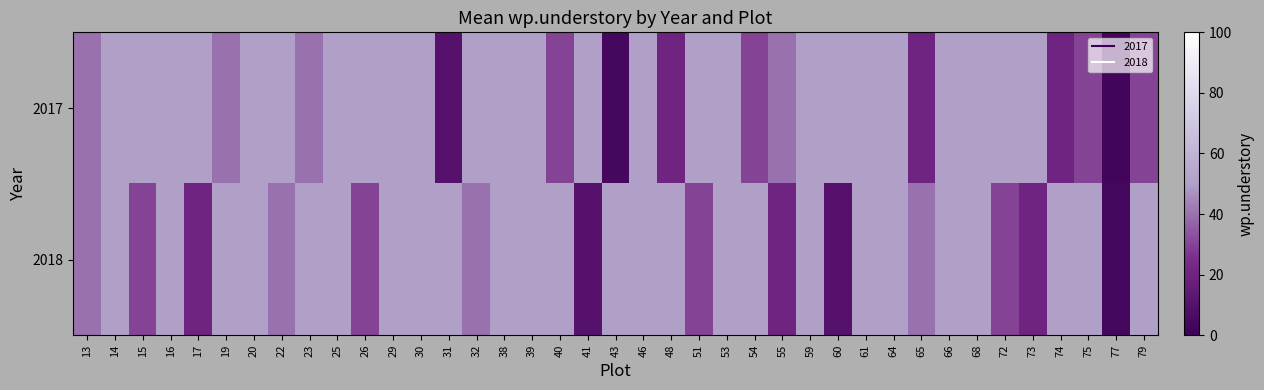

Rank the series at 55 from highest to lowest value.

2017, 2018